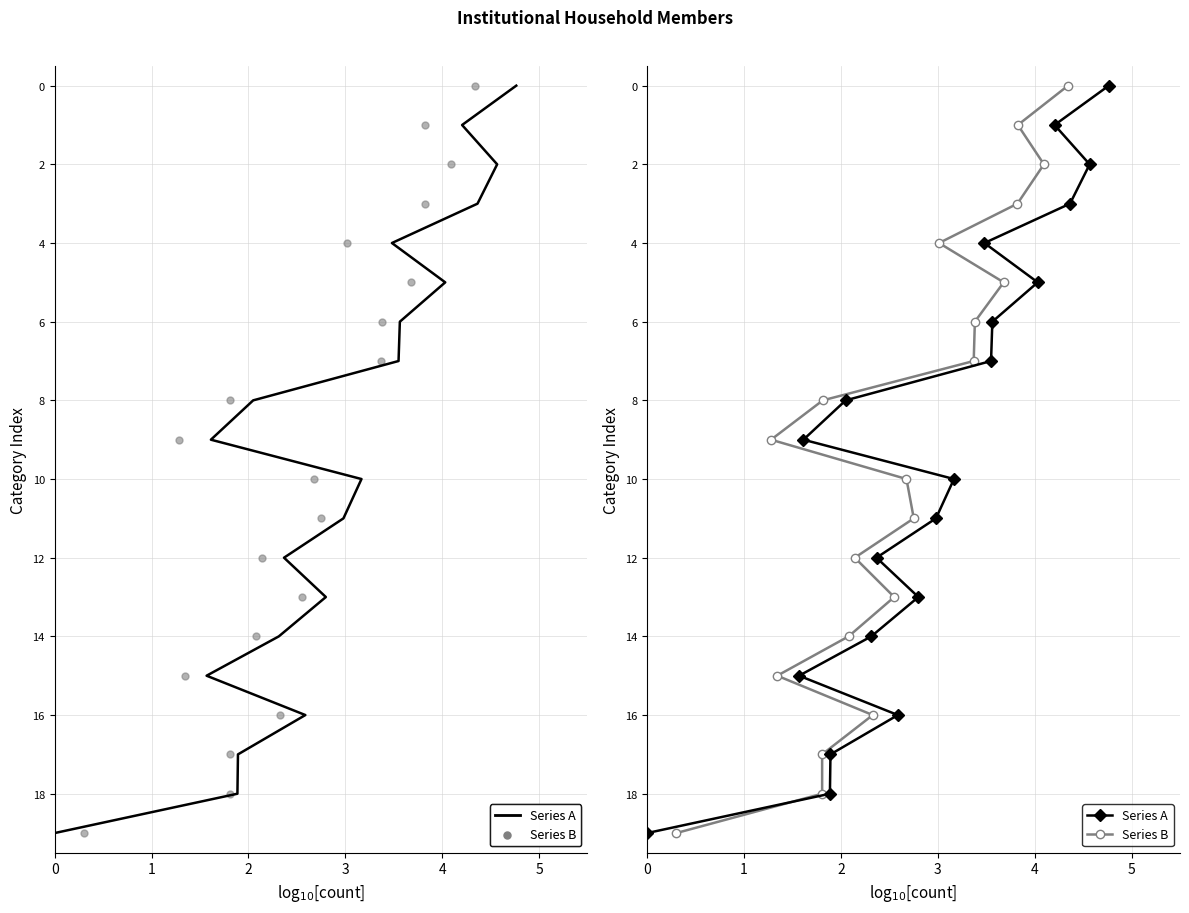

What are all the series names shown in the legend?

Series A, Series B